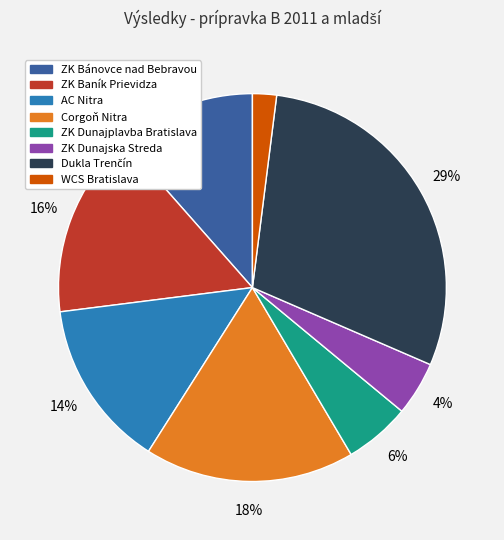

True or false: Corgoň Nitra accounts for 18% of the total.

True